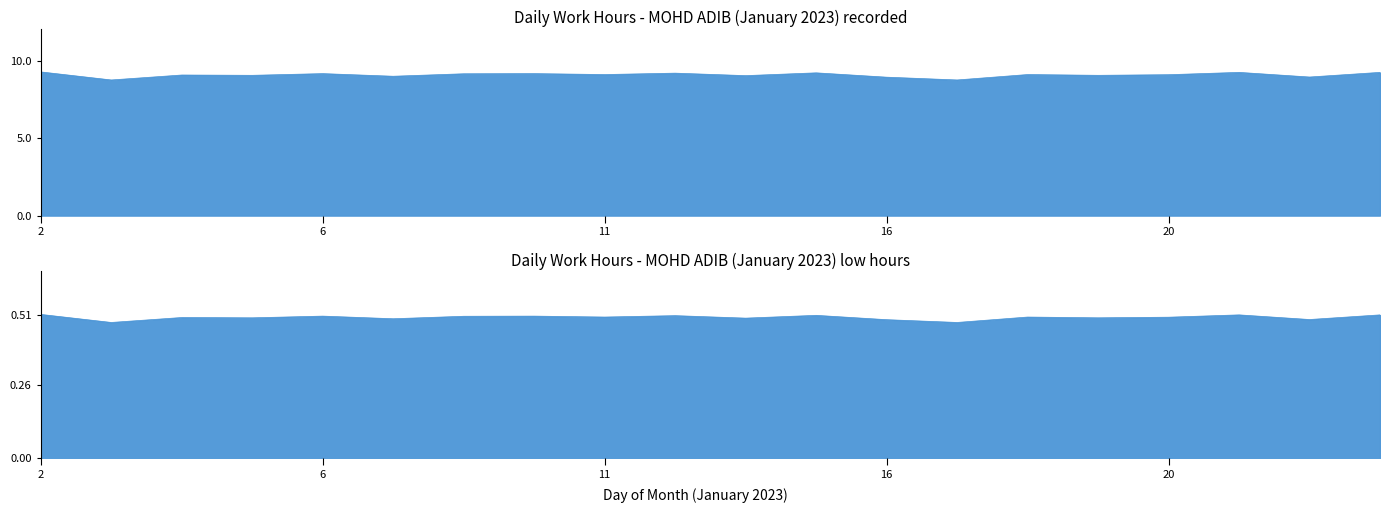

Which label corresponds to the largest value in the chart?

2